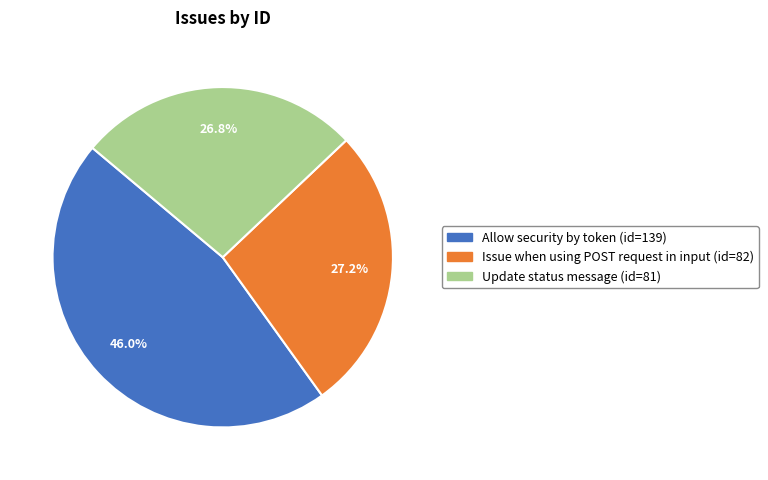

Approximately how many times larger is the value at Issue when using POST request in input compared to Update status message?

1.0